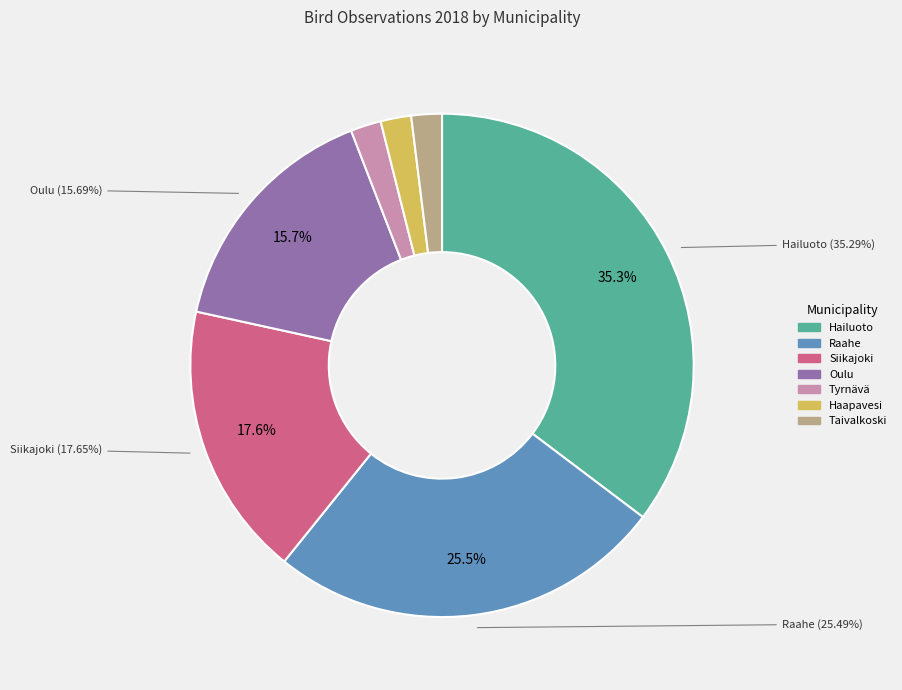

Which has a higher value, Oulu or Hailuoto?

Hailuoto